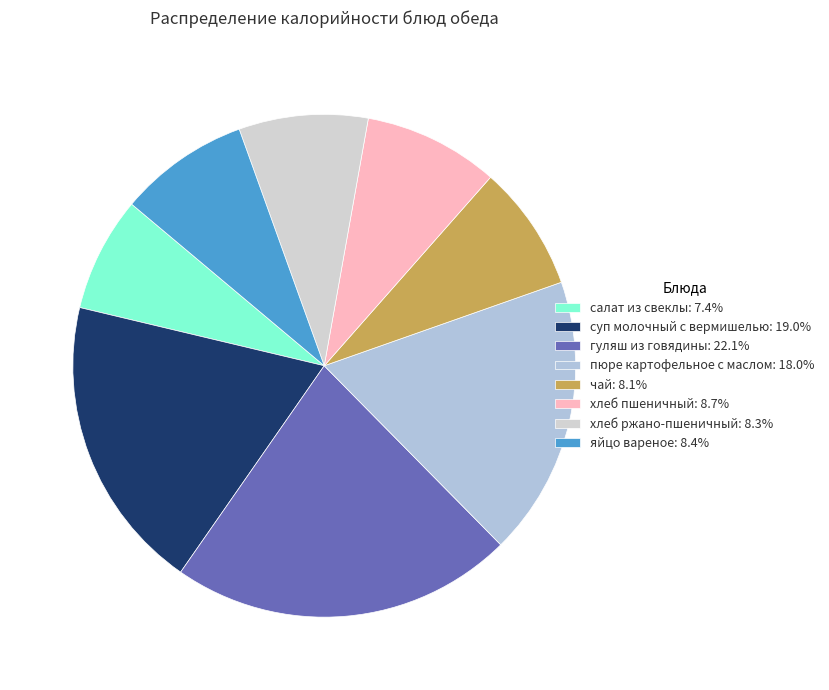

How many slices are in this pie chart?

8